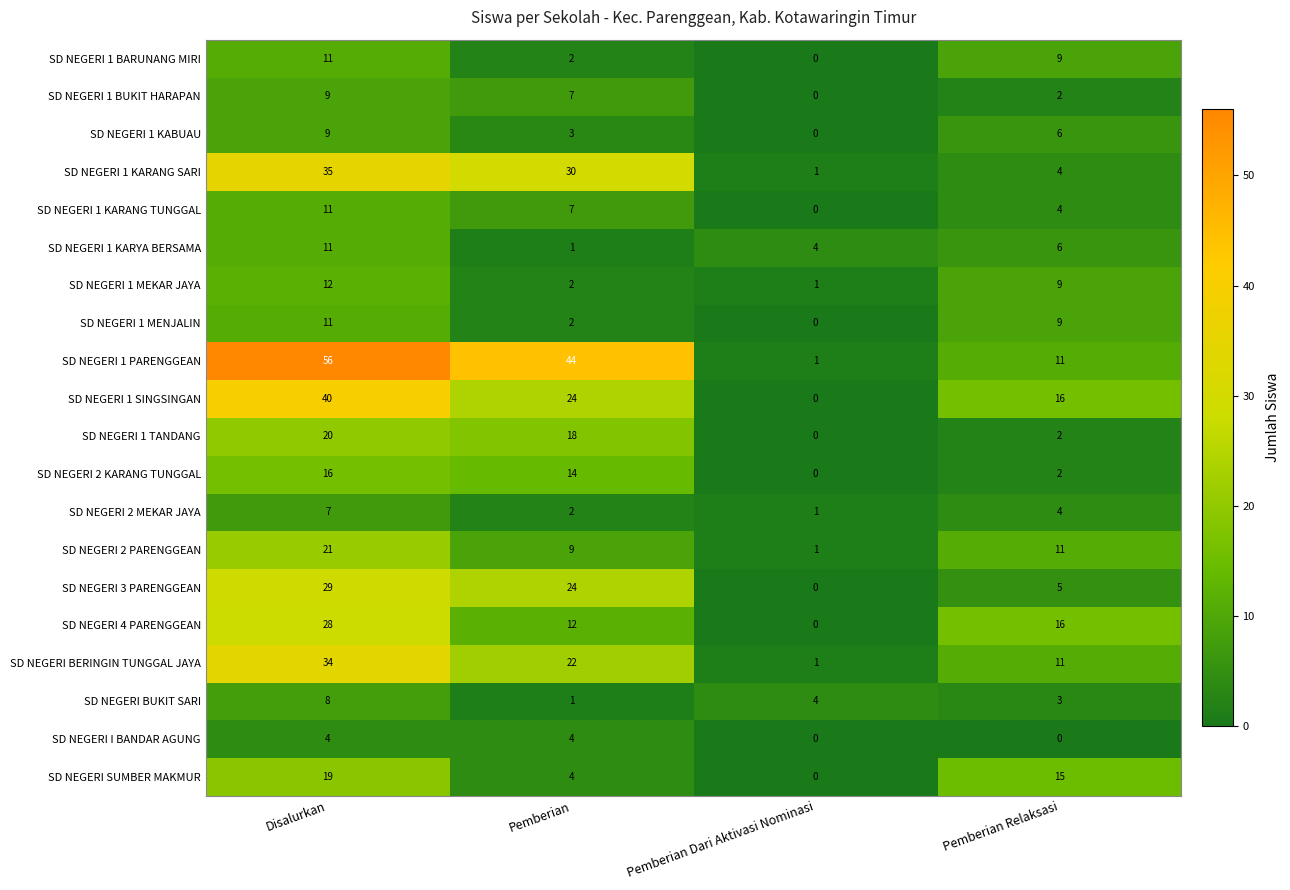

Where is SD NEGERI 1 KARYA BERSAMA nearest to the value 6?

Pemberian Relaksasi